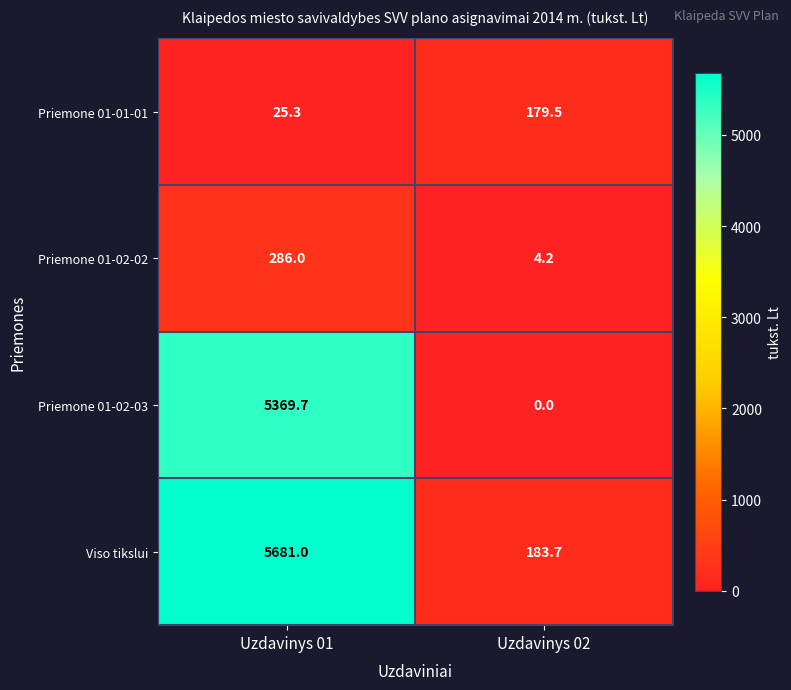

The value of Priemone 01-01-01 at Uzdavinys 02 is 274.8. True or false?

False